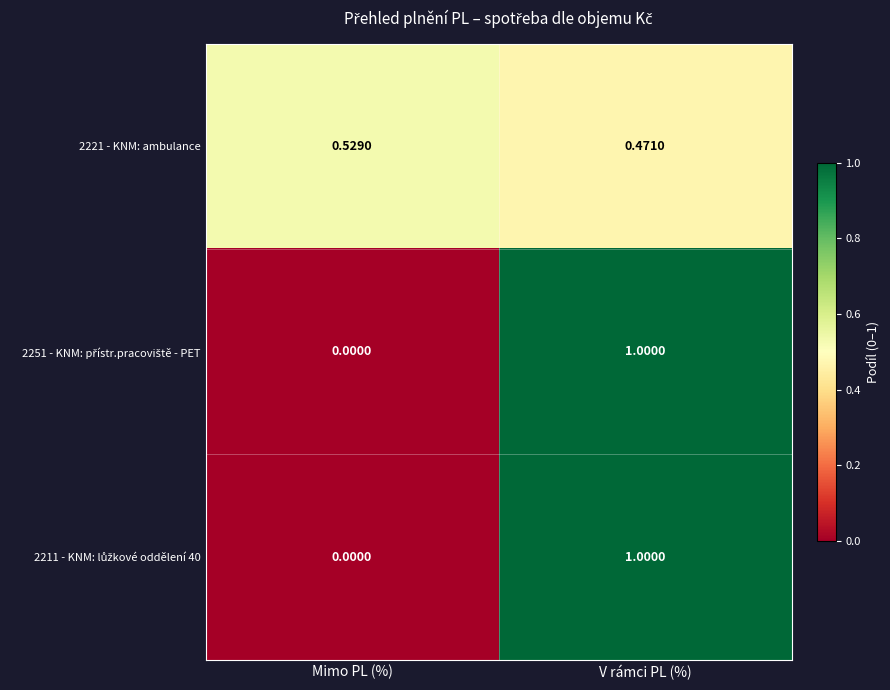

At which category is the sum across all series the highest?

V rámci PL (%)